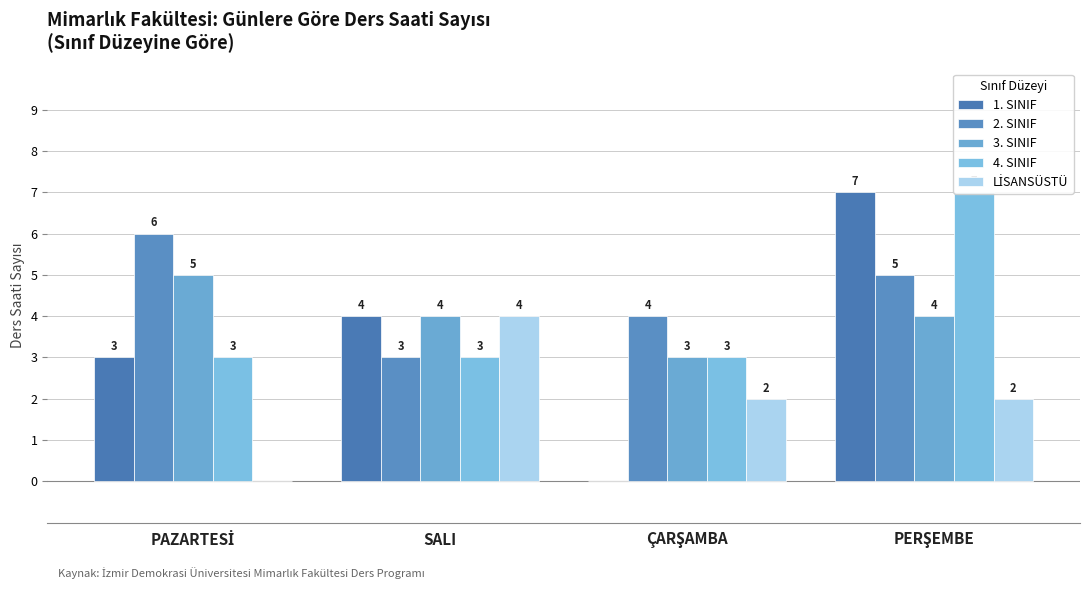

How many series are shown in this chart?

5